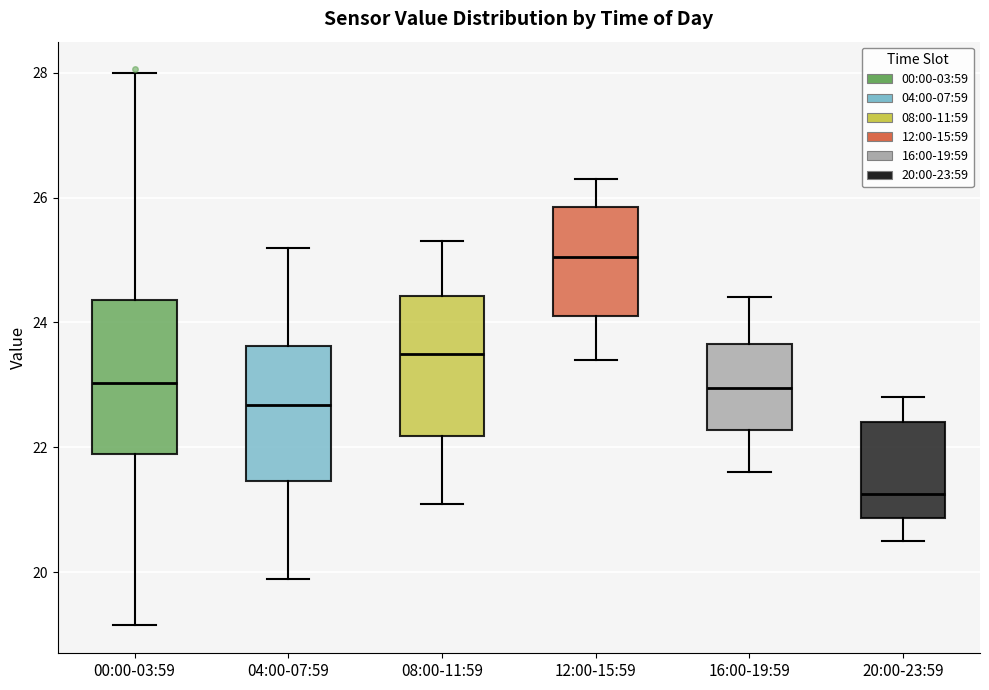

Reading left to right, read every box against the y-axis: the position of its median line, the range the box covers, and the ends of its whiskers. The values are not printed on the chart, so give them approximately, as read against the axis.

00:00-03:59: median 23.0, box 22.0 to 24.4, whiskers 19.2 to 28.0
04:00-07:59: median 22.6, box 21.4 to 23.6, whiskers 20.0 to 25.2
08:00-11:59: median 23.6, box 22.2 to 24.4, whiskers 21.2 to 25.4
12:00-15:59: median 25.0, box 24.2 to 25.8, whiskers 23.4 to 26.4
16:00-19:59: median 23.0, box 22.2 to 23.6, whiskers 21.6 to 24.4
20:00-23:59: median 21.2, box 20.8 to 22.4, whiskers 20.6 to 22.8